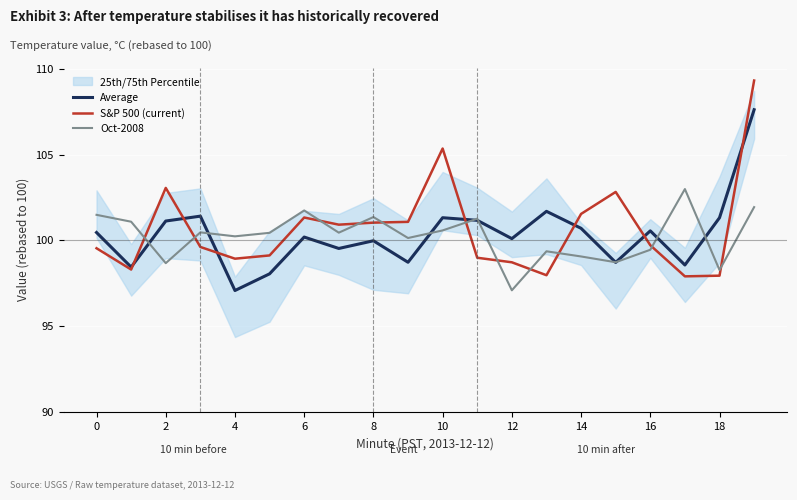

What is the lowest value of the Oct-2008 series?

97.1